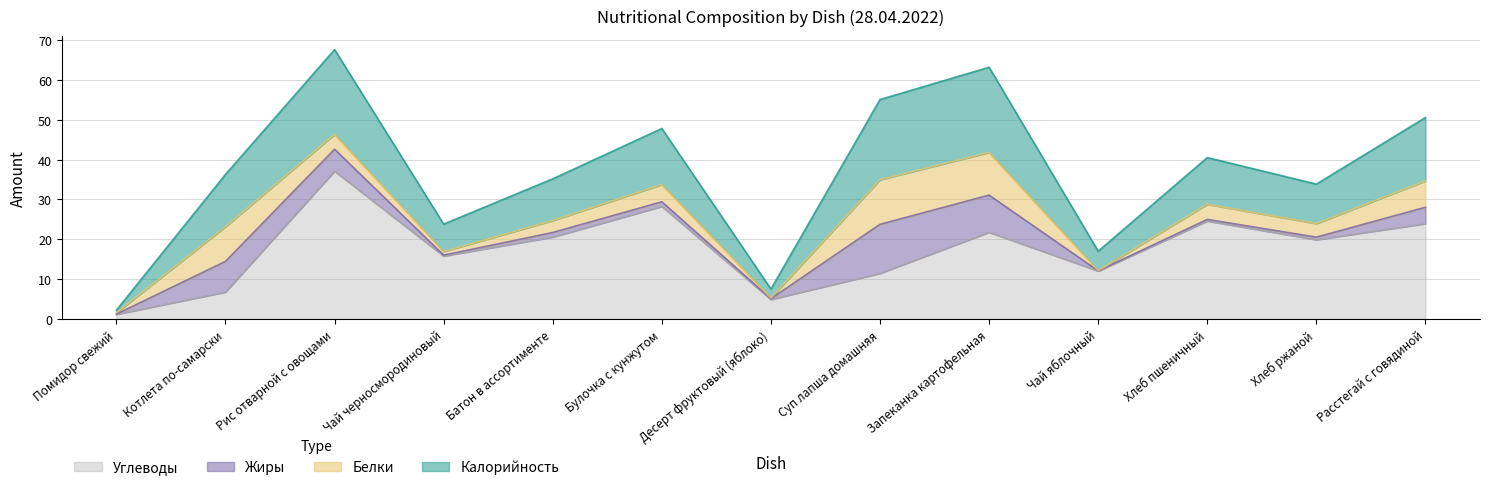

How many lines are shown in the chart?

4